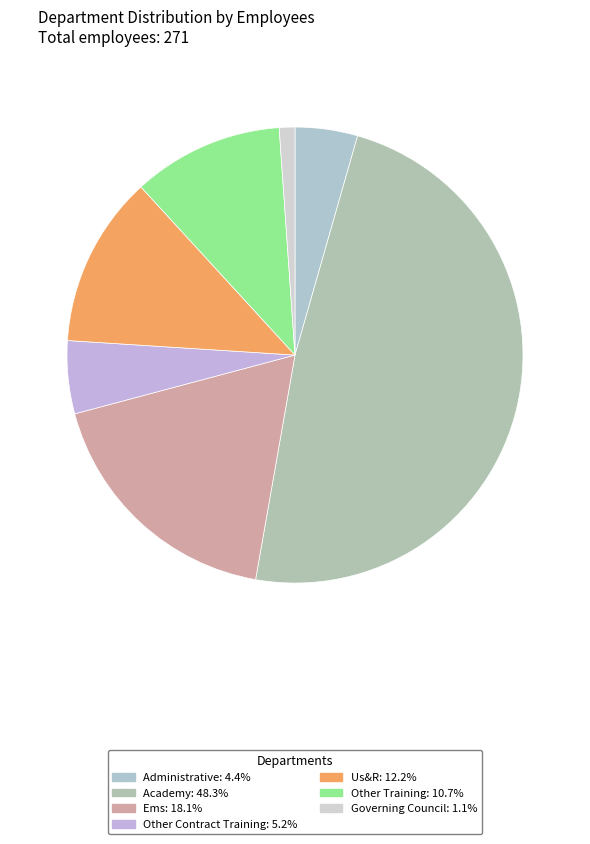

Which category has the smallest portion of the pie?

Governing Council